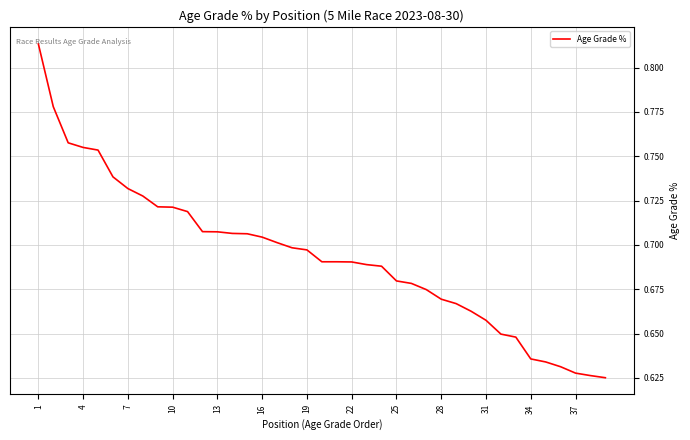

How many lines are shown in the chart?

1